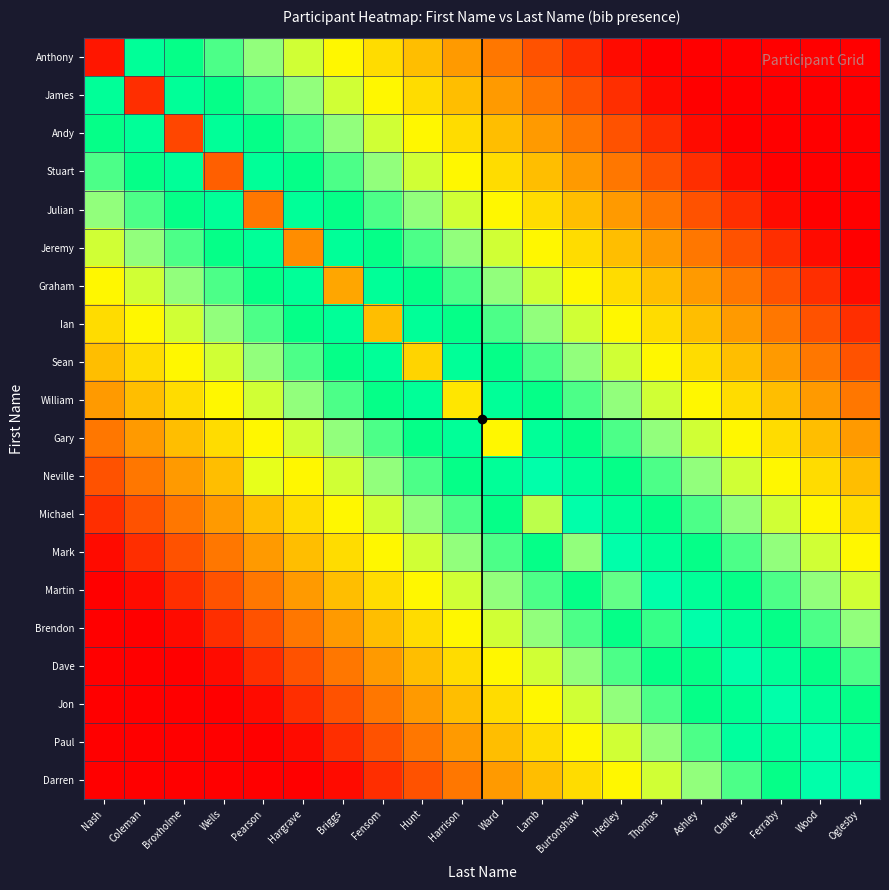

What is the difference between the highest and lowest values at Coleman?

18.5